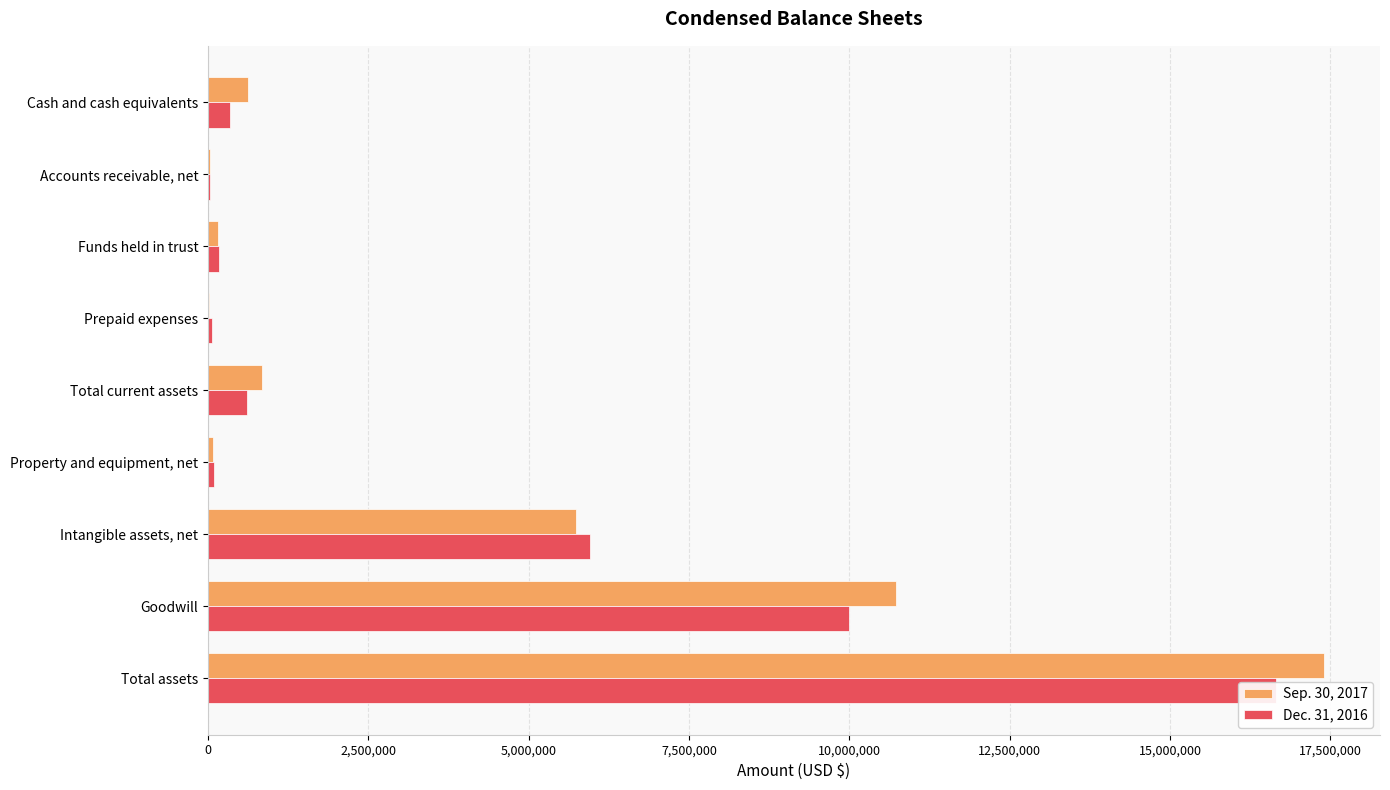

Which series has the widest spread of values?

Sep. 30, 2017